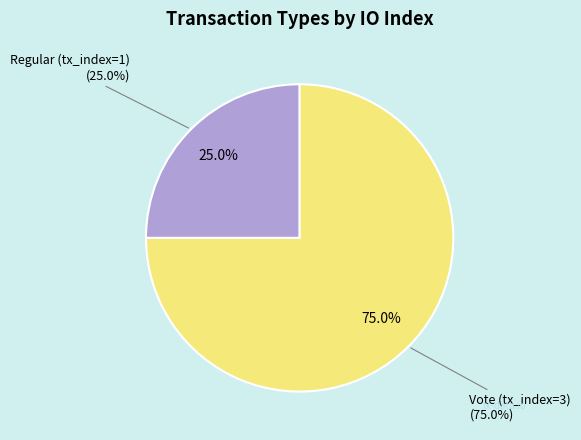

To the nearest percent, what is the average slice percentage?

50%